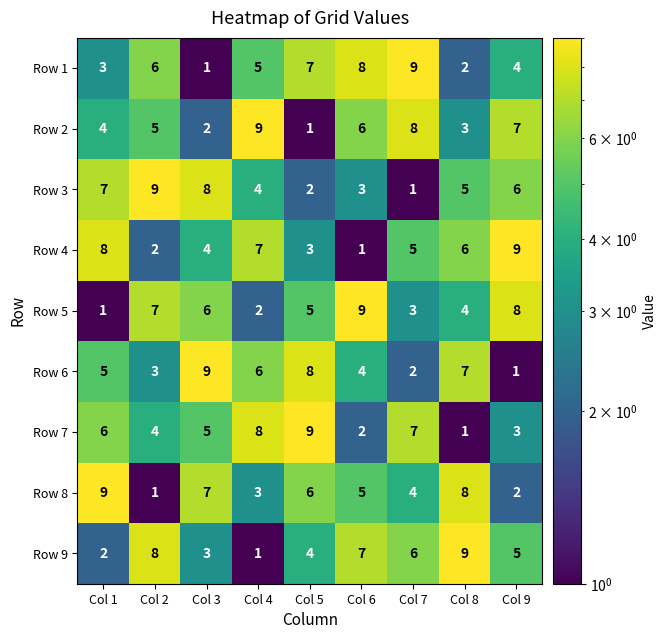

What is the sum of all Row 3 values?

45